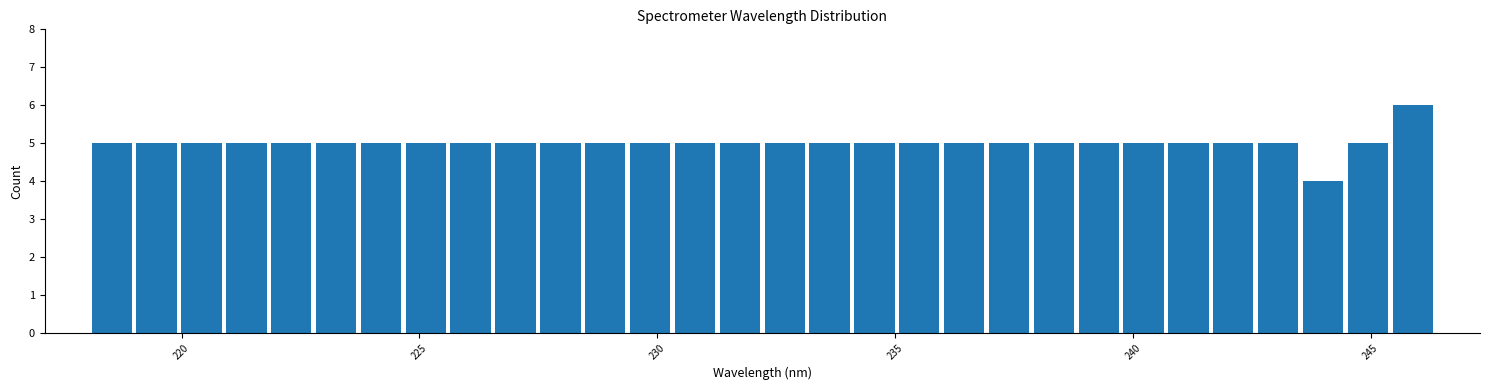

Around what value on the x-axis is the tallest bar? Give the approximate position of its centre, as read against the axis.

246.0